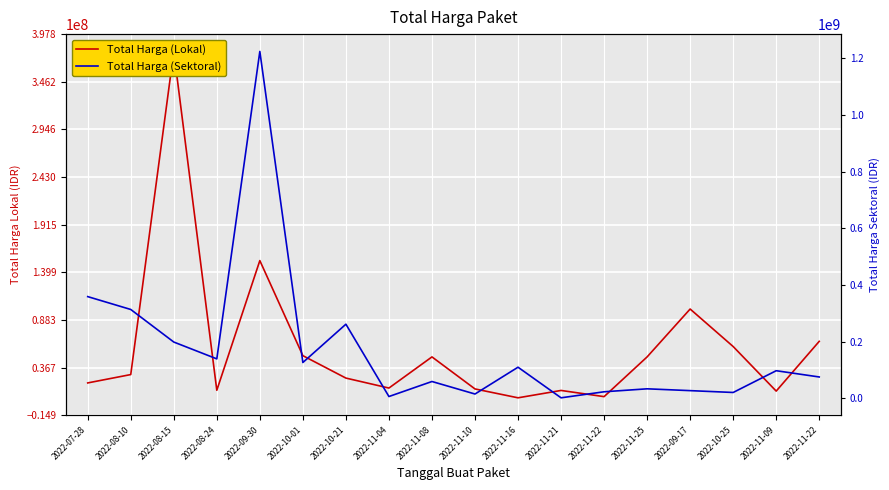

Rank the series by their average value, from highest to lowest.

Total Harga (Sektoral), Total Harga (Lokal)